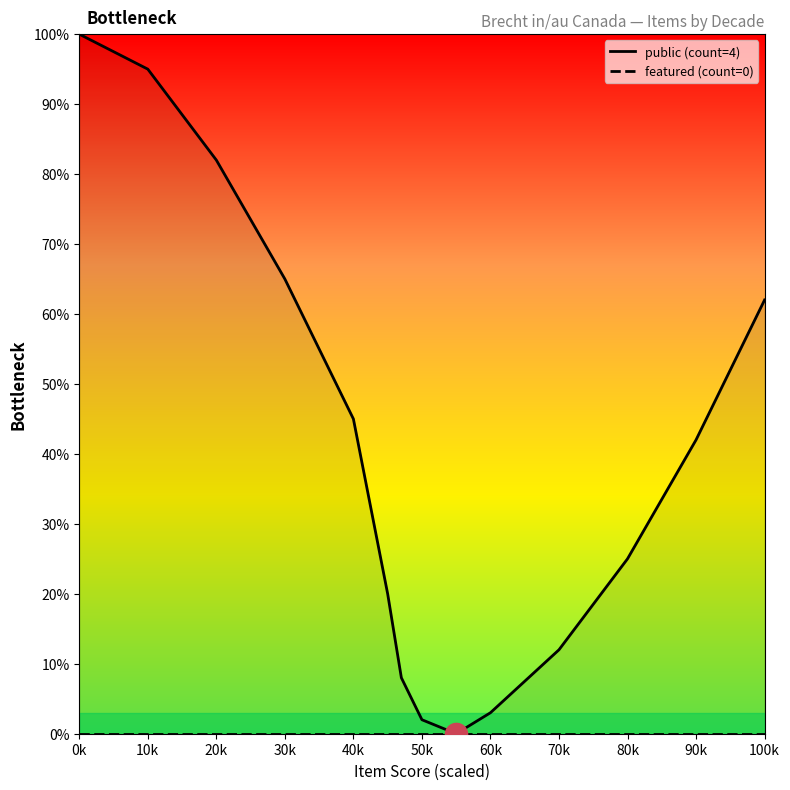

Reading left to right, list all the values displayed in this chart.

public (count=4): 100	95	82	65	45	20	8	2	0	3	12	25	42	62
featured (count=0): 0	0	0	0	0	0	0	0	0	0	0	0	0	0